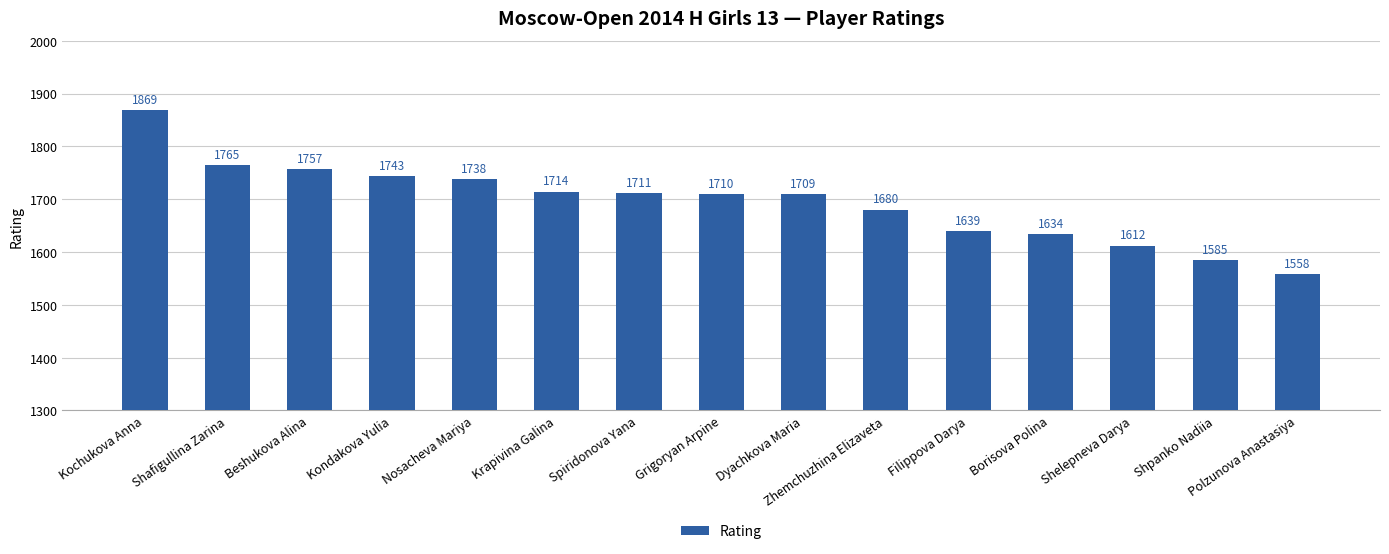

Does the chart contain any negative values?

No